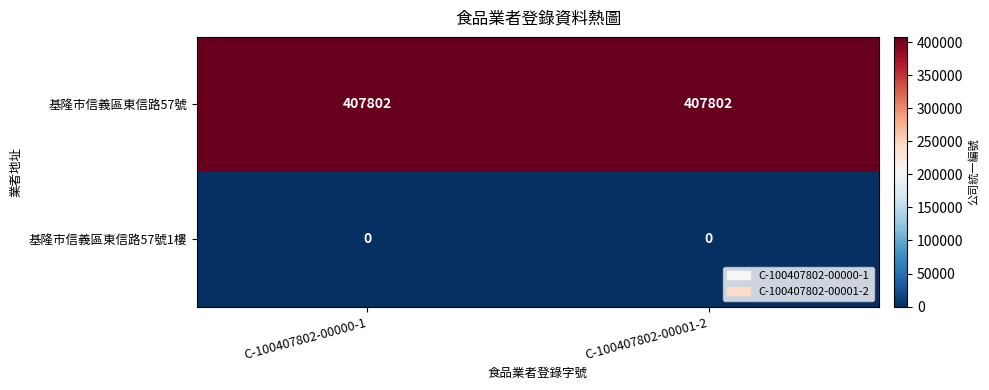

Rank the series at C-100407802-00000-1 from highest to lowest value.

基隆市信義區東信路57號, 基隆市信義區東信路57號1樓